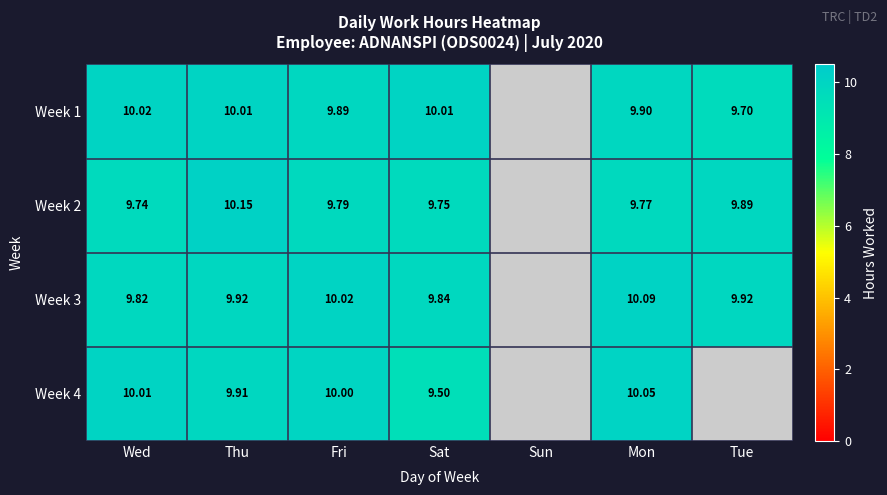

Is the value of Week 2 at Wed greater than the value of Week 3 at Mon?

No